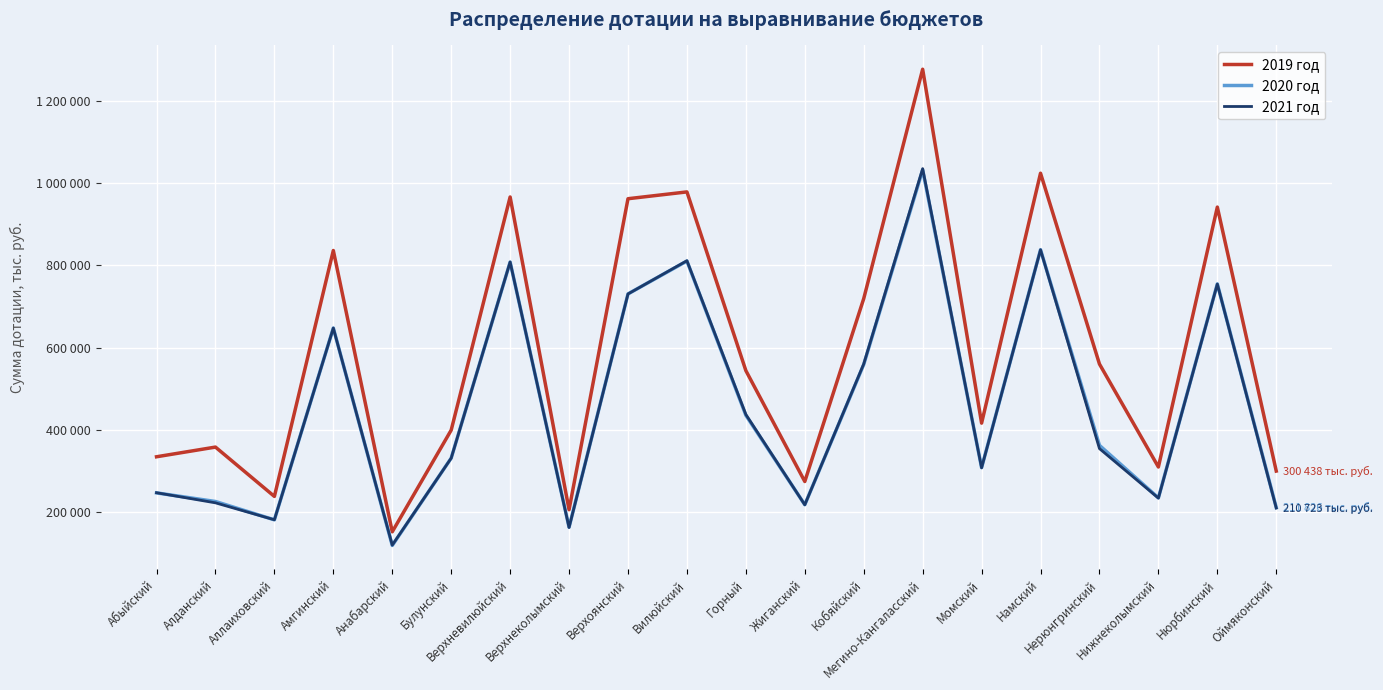

What are all the series names shown in the legend?

2019 год, 2020 год, 2021 год